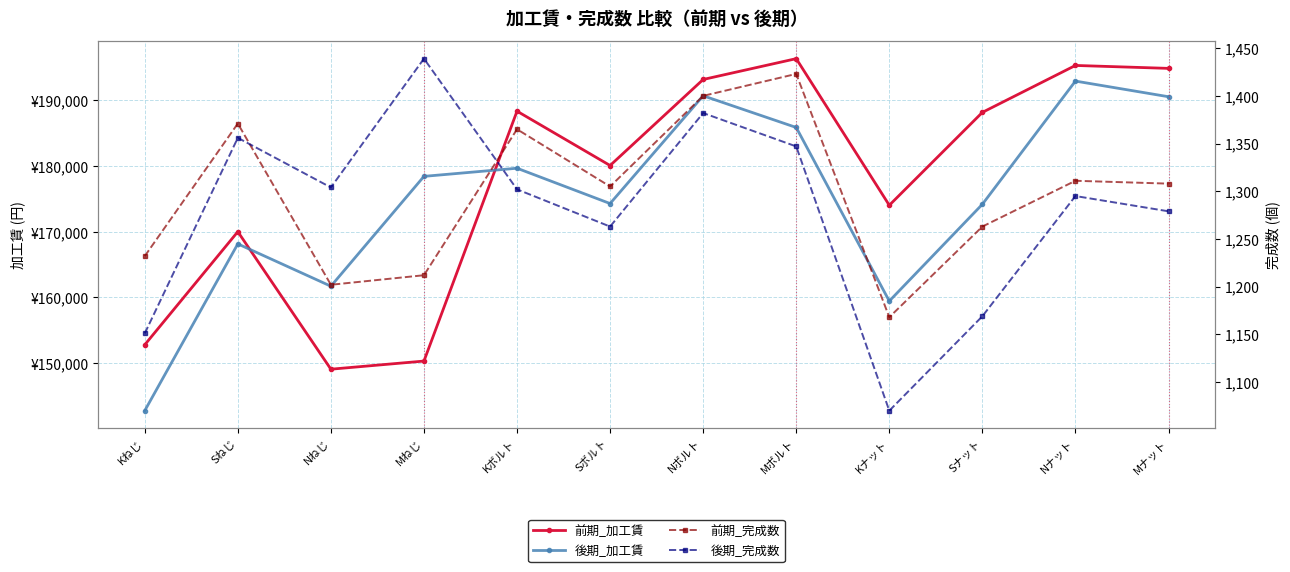

Rank the series at Nナット from highest to lowest value.

前期_加工賃, 後期_加工賃, 前期_完成数, 後期_完成数